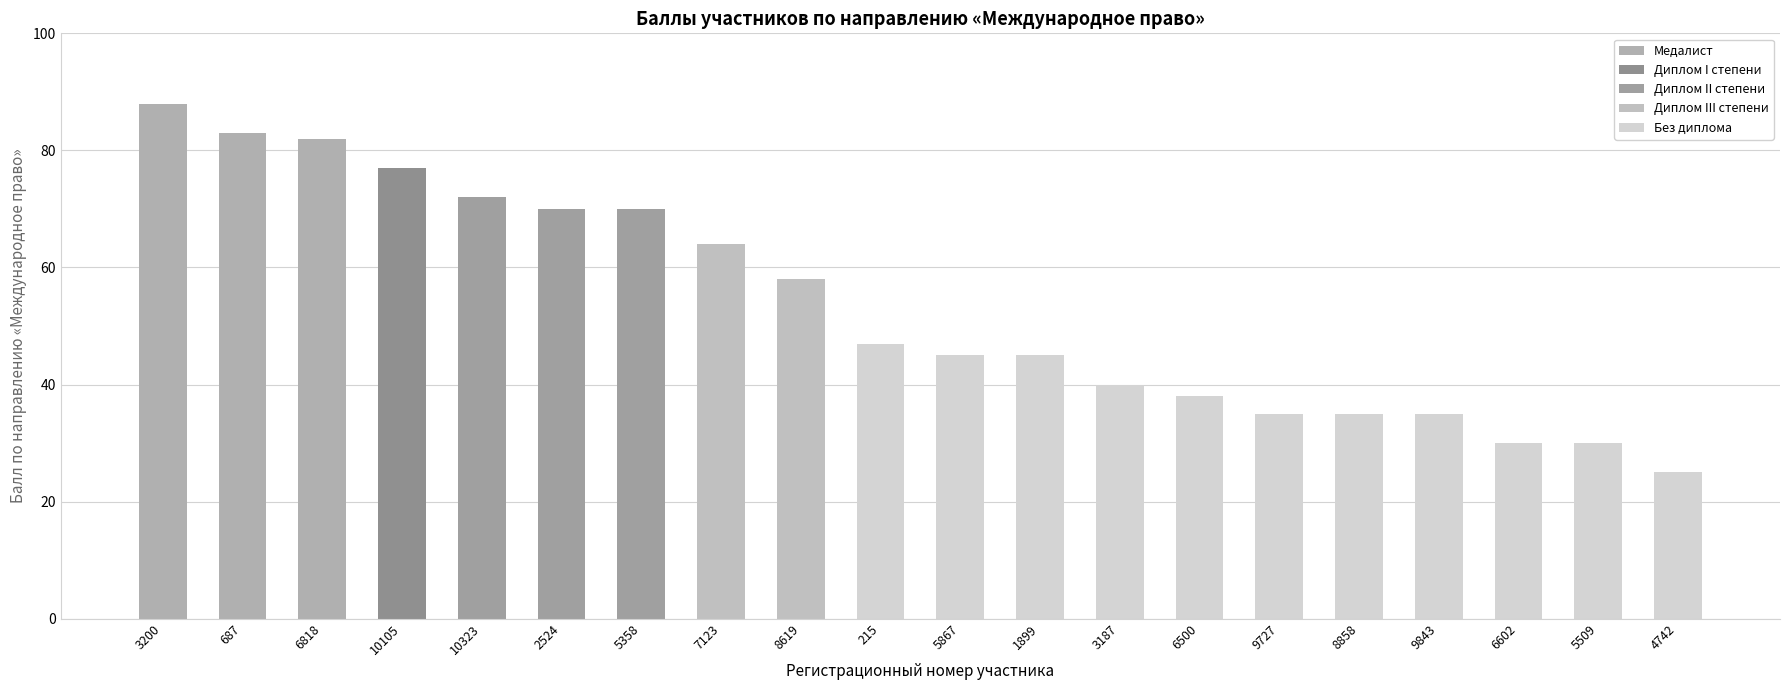

Reading left to right, list all the values displayed in this chart.

3200=88	687=83	6818=82	10105=77	10323=72	2524=70	5358=70	7123=64	8619=58	215=47	5867=45	1899=45	3187=40	6500=38	9727=35	8858=35	9843=35	6602=30	5509=30	4742=25